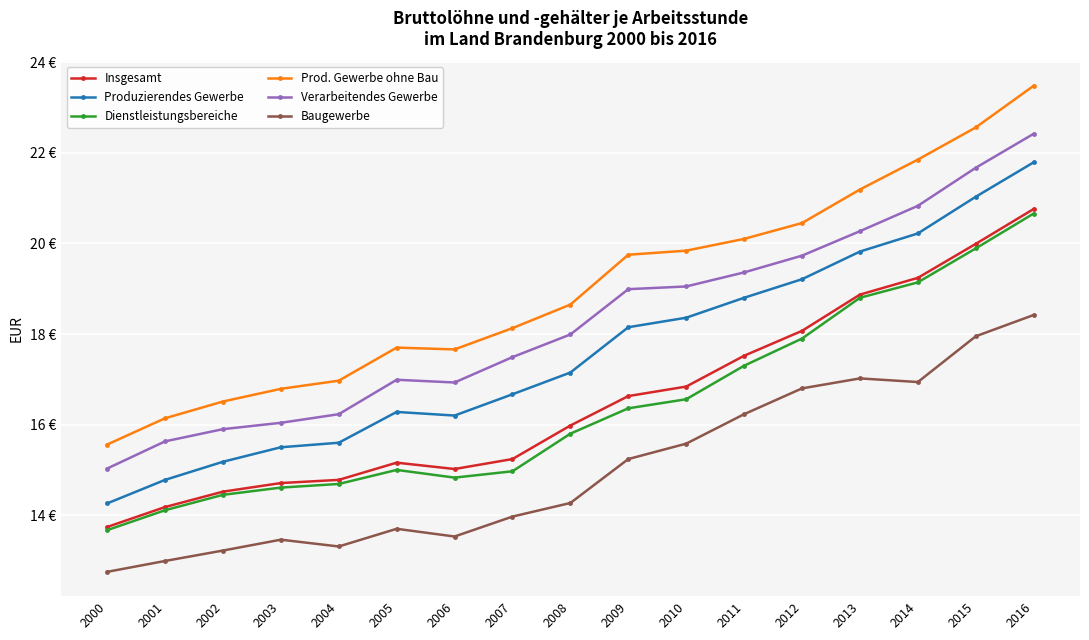

Does the chart have visible grid lines?

Yes